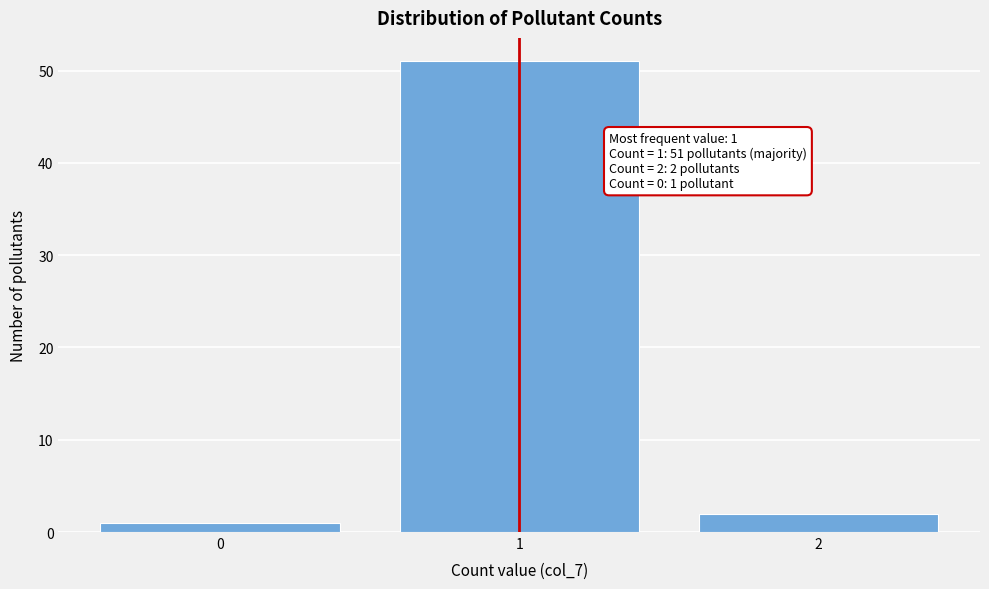

Reading left to right, transcribe all the data shown in this chart.

0=1	1=51	2=2